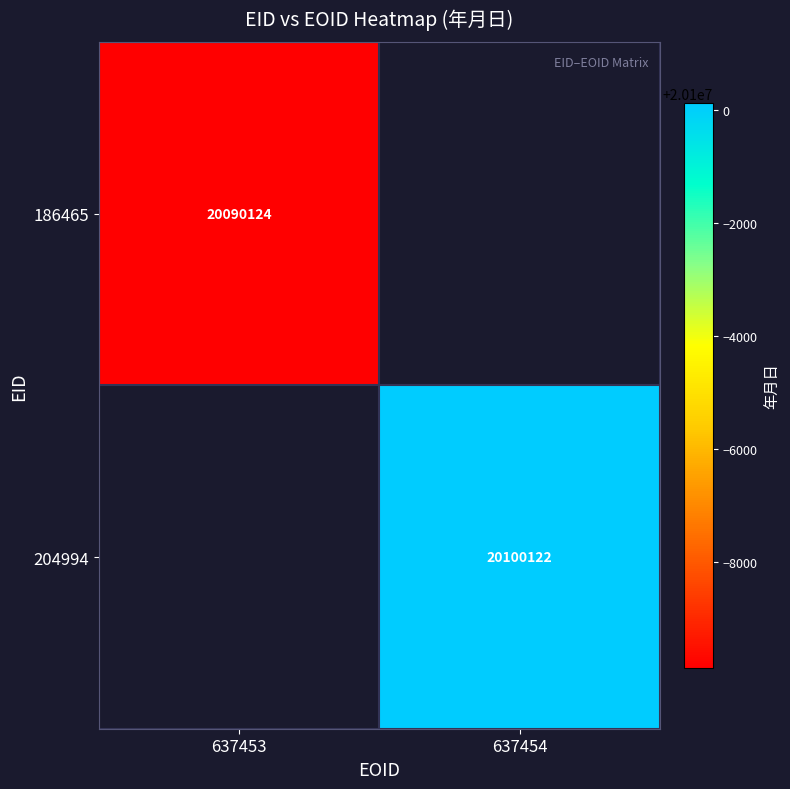

Is the value of 186465 at 637453 greater than the value of 204994 at 637454?

No